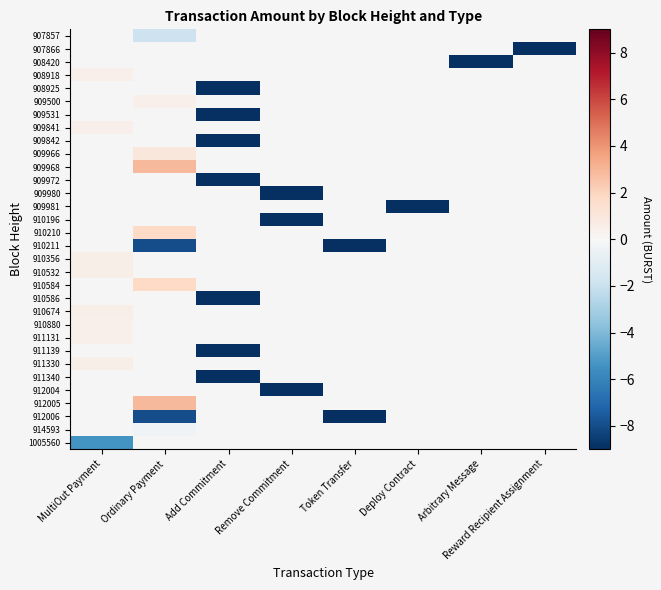

How many distinct data groups are displayed?

32